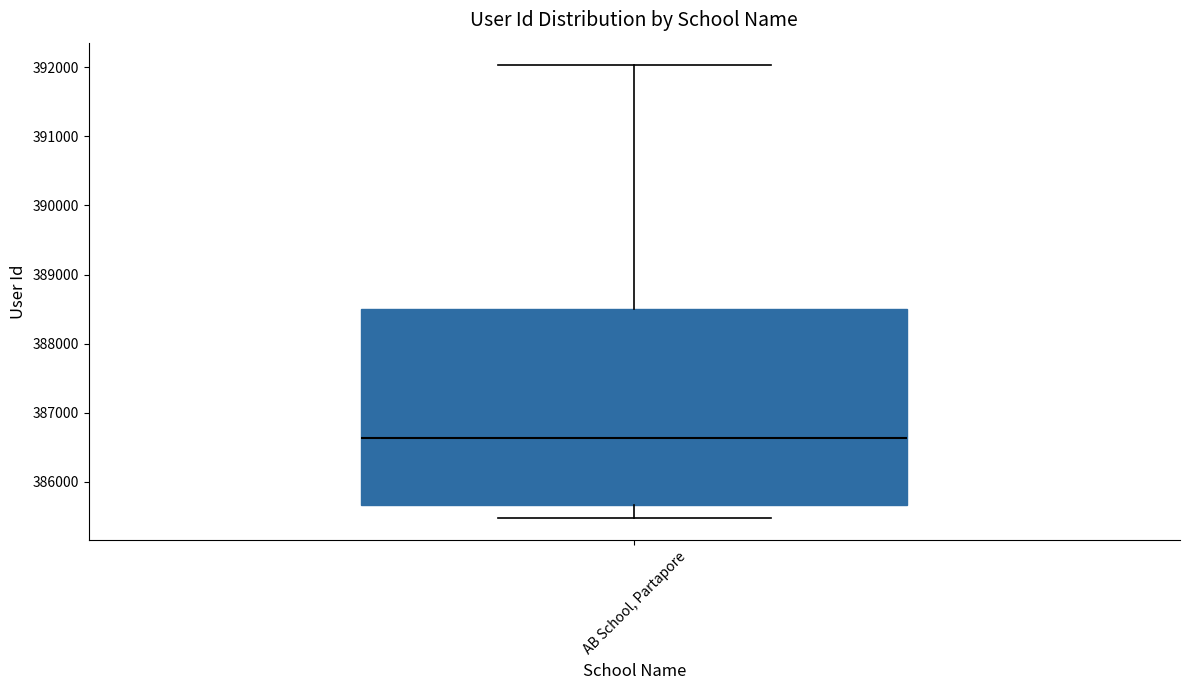

Read this box plot against the y-axis: the position of the median line, the range covered by the box, and the ends of both whiskers. The values are not printed on the chart, so give them approximately, as read against the axis.

median 386600, box 385700 to 388500, whiskers 385500 to 392000